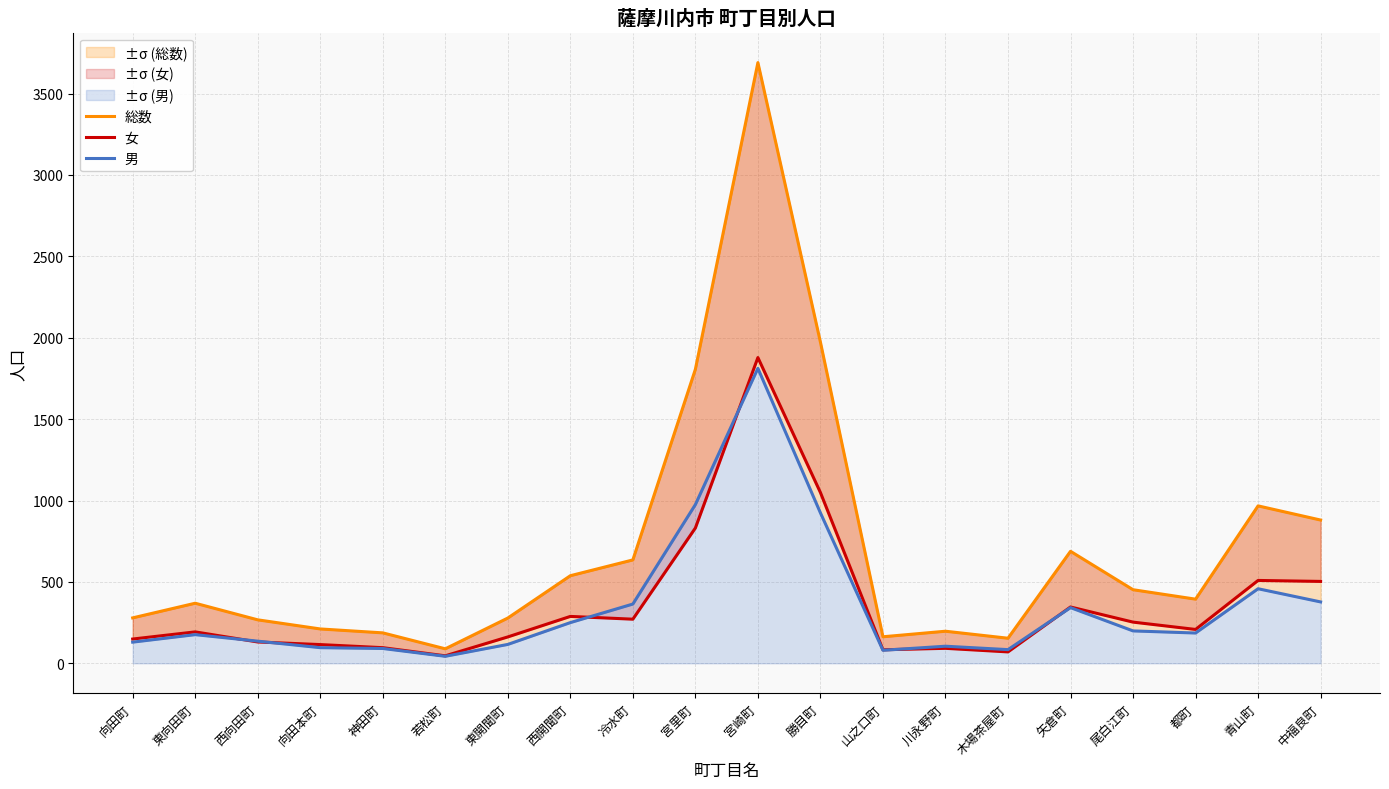

At which label does 女 reach its peak?

宮崎町